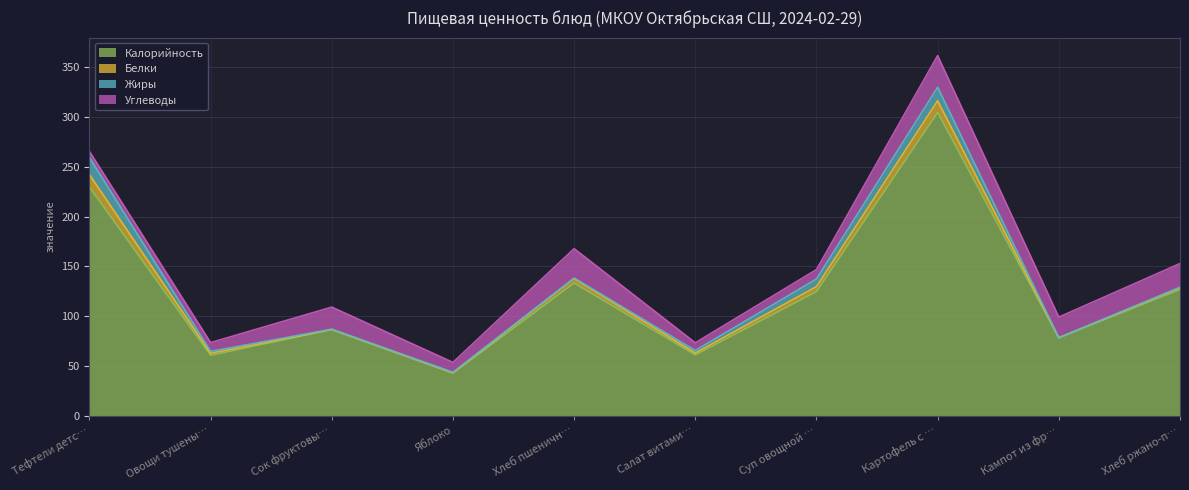

Which category has the highest value across all series?

Картофель с мясными изделиями с овощами